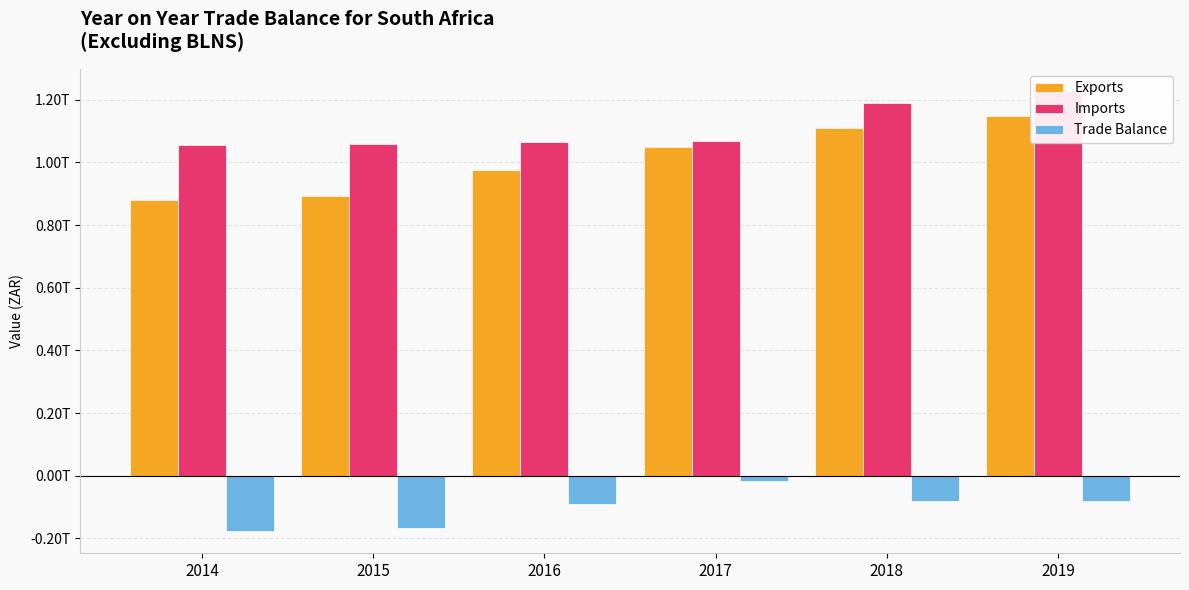

Where is Imports nearest to the value 1141810224676?

2018